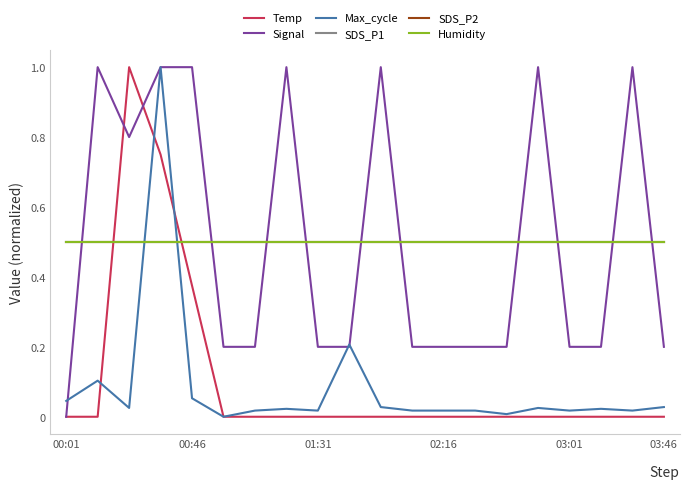

Does the chart have visible grid lines?

No